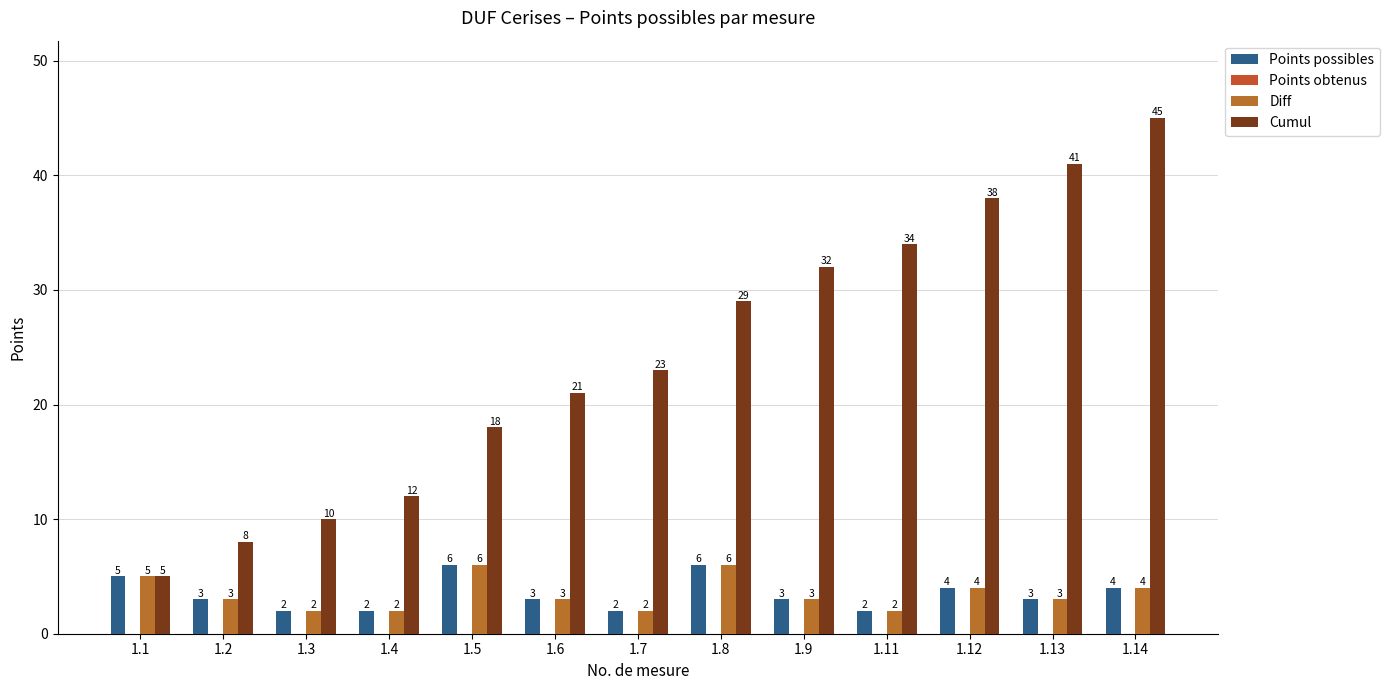

What is the sum of the Points possibles values at 1.12 and 1.5?

10